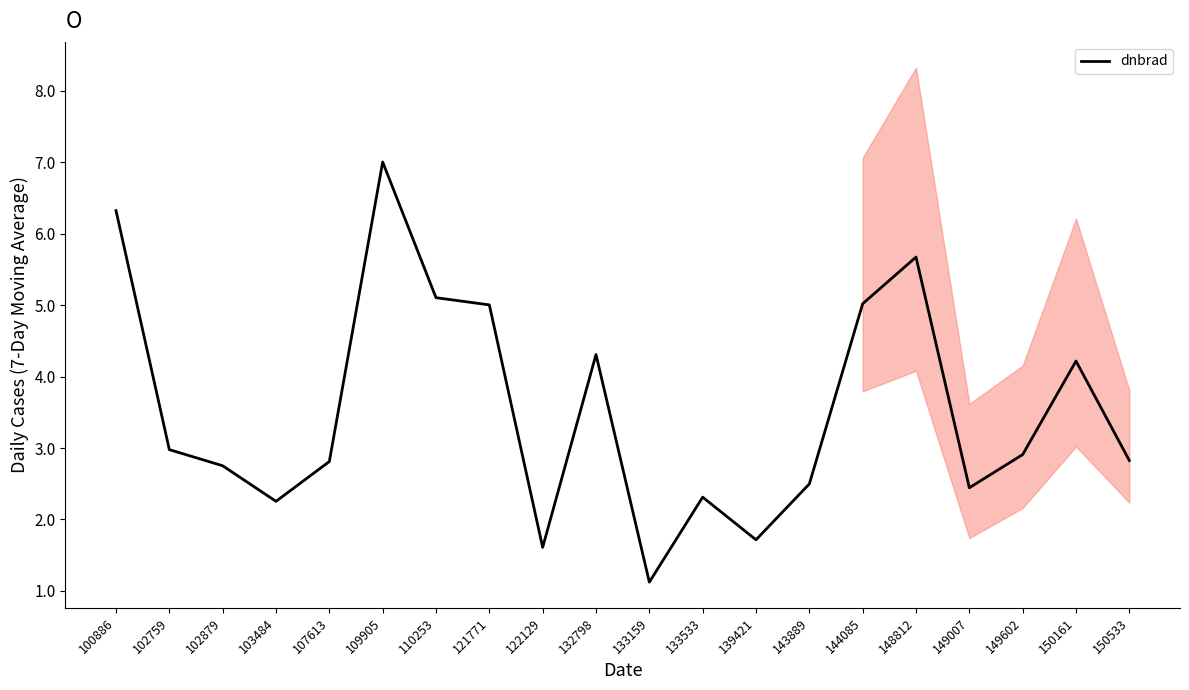

What is the greatest value displayed?

7.0